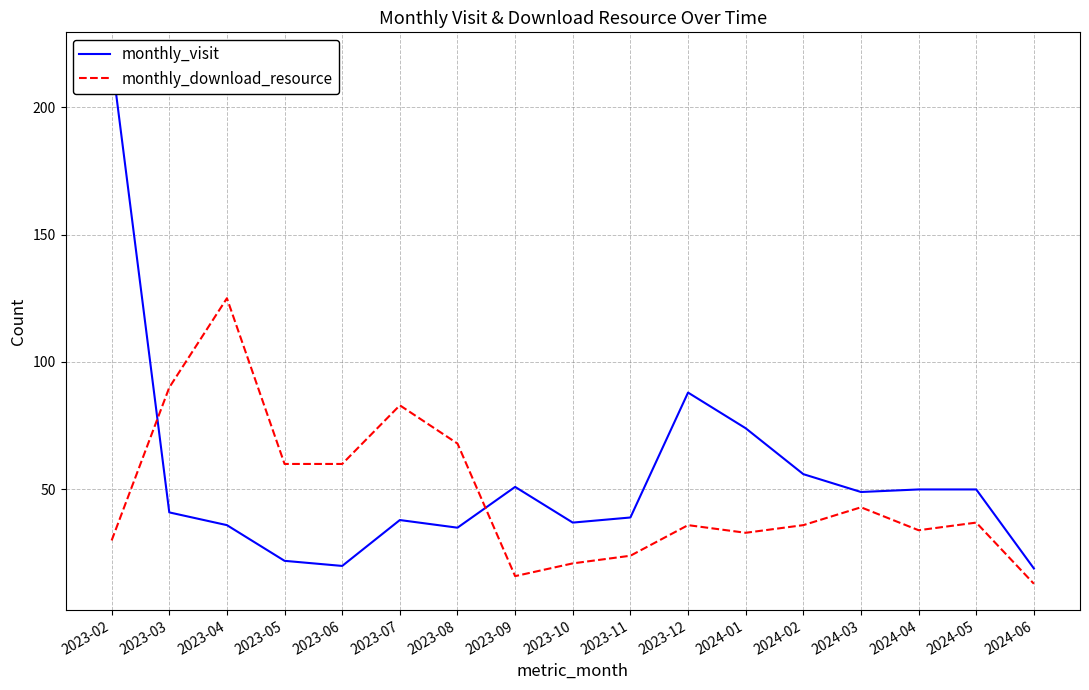

Which category has the highest value across all series?

2023-02